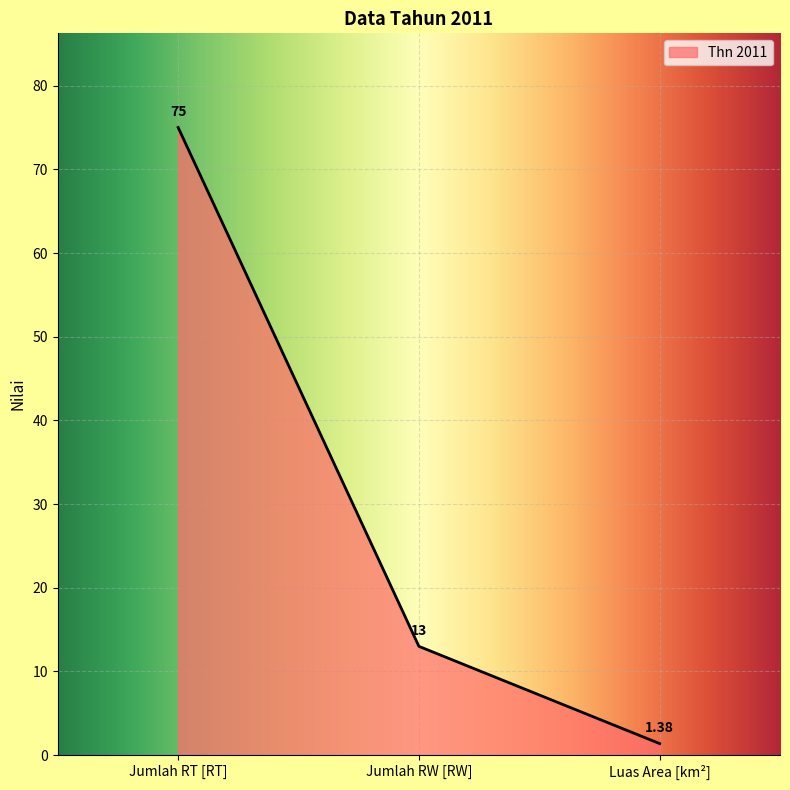

At which category does the chart reach its minimum across all series?

Luas Area [km²]